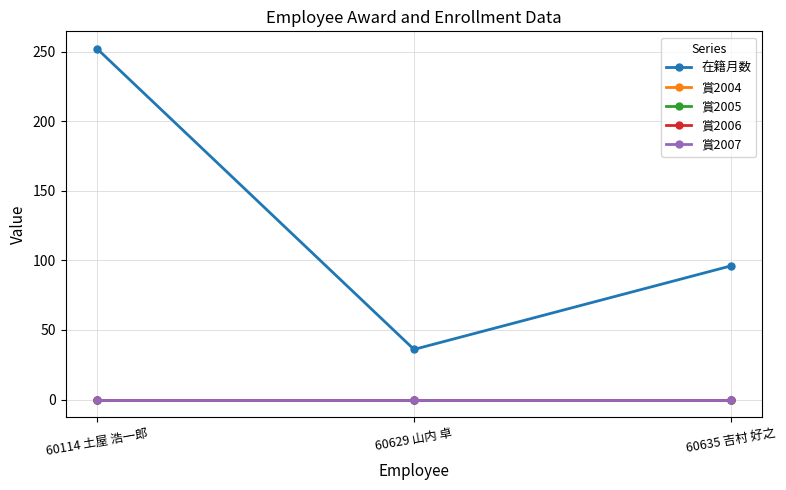

Is this an area chart (filled region under the line)?

No